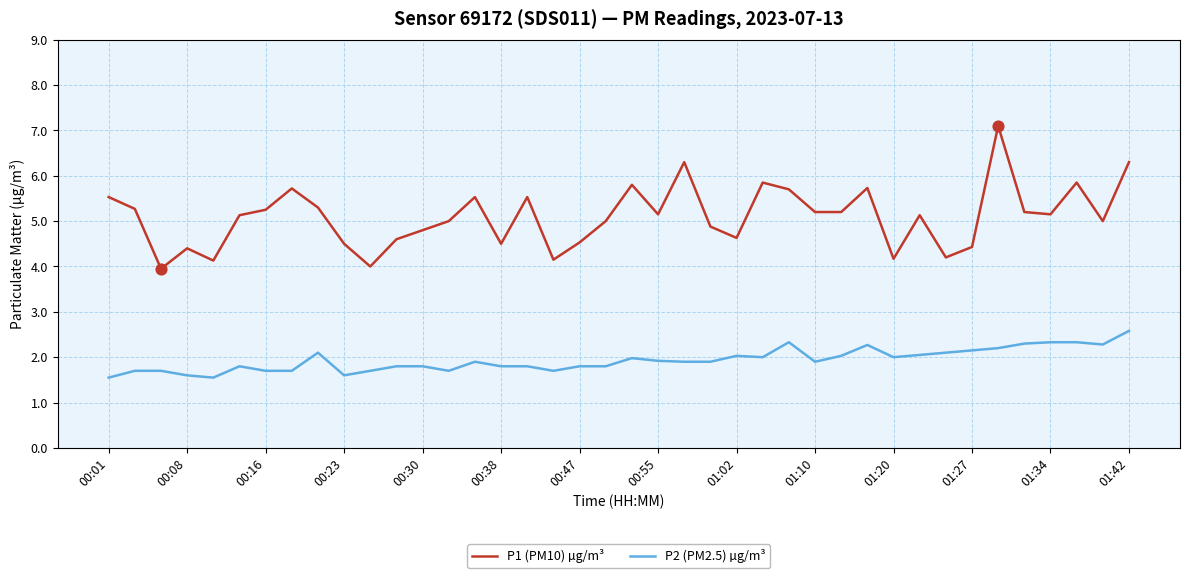

Which series has the largest total across all categories?

P1 (PM10) µg/m³